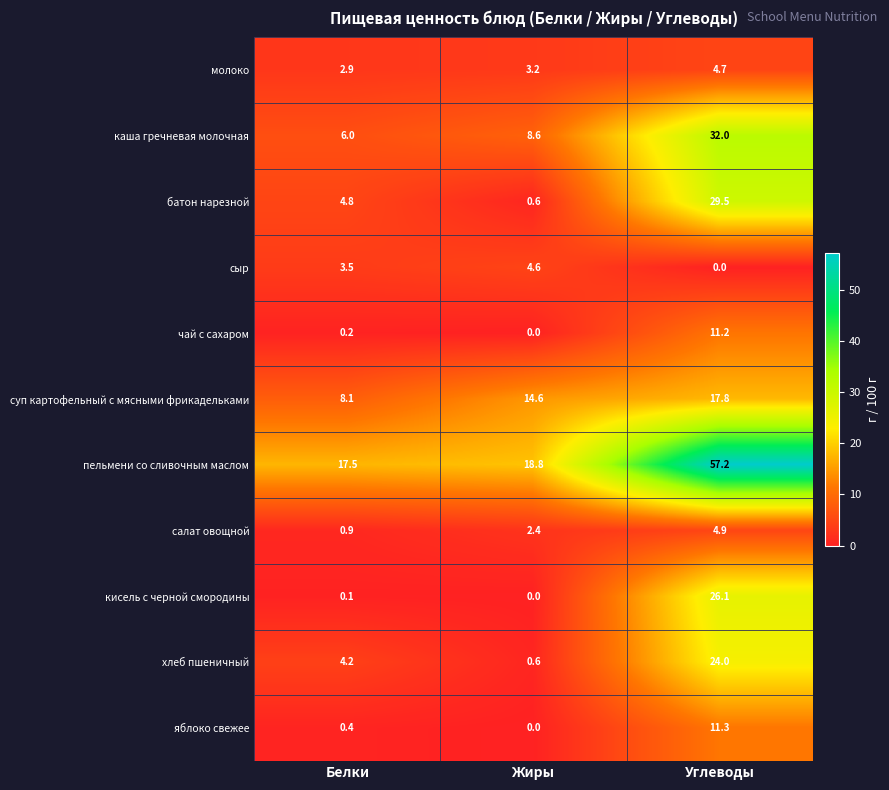

Is it true that каша гречневая молочная equals 8.6 at Жиры?

True